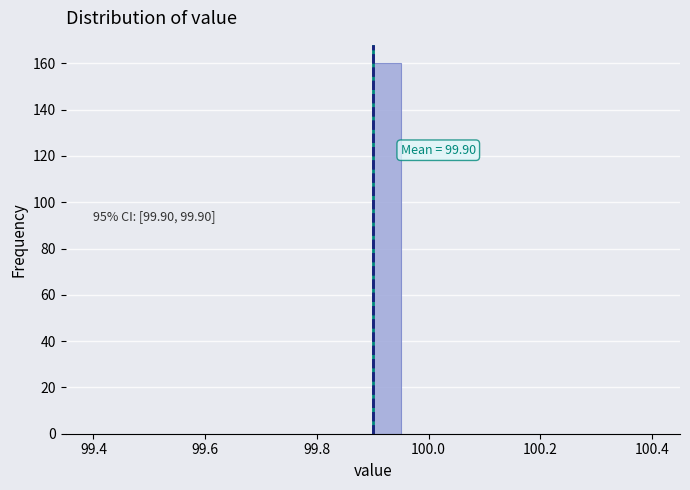

Read against the x-axis, roughly where is the centre of the tallest bar?

99.92